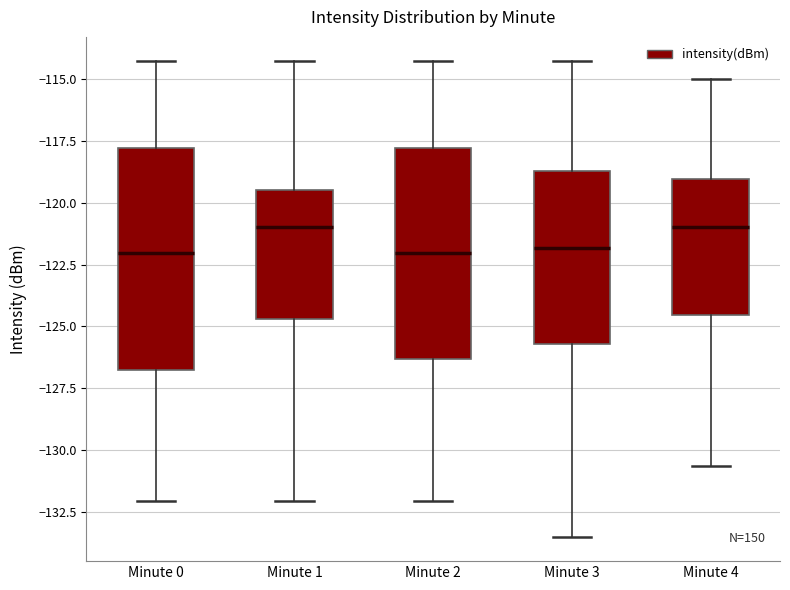

Where does the lower whisker of the box for Minute 2 end on the y-axis? The values are not printed on the chart, so give them approximately, as read against the axis.

-132.0